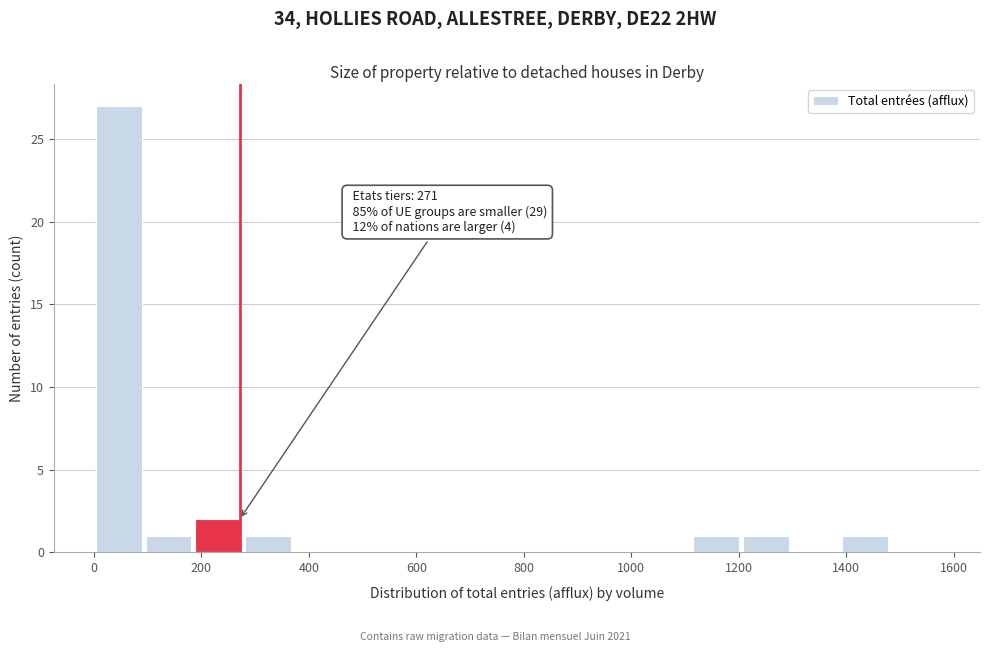

Which range on the x-axis has the tallest bar?

0 to 100